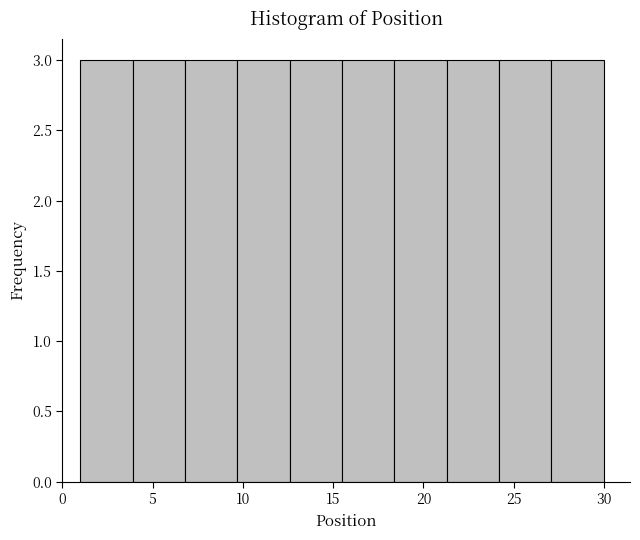

Reading left to right, list every bar in this chart as the range it spans on the x-axis followed by its height. Neither the bar edges nor the heights are printed on the chart, so give them approximately, as read against the axes.

1.0 to 3.9: 3
3.9 to 6.8: 3
6.8 to 9.7: 3
9.7 to 12.6: 3
12.6 to 15.5: 3
15.5 to 18.4: 3
18.4 to 21.3: 3
21.3 to 24.2: 3
24.2 to 27.1: 3
27.1 to 30.0: 3